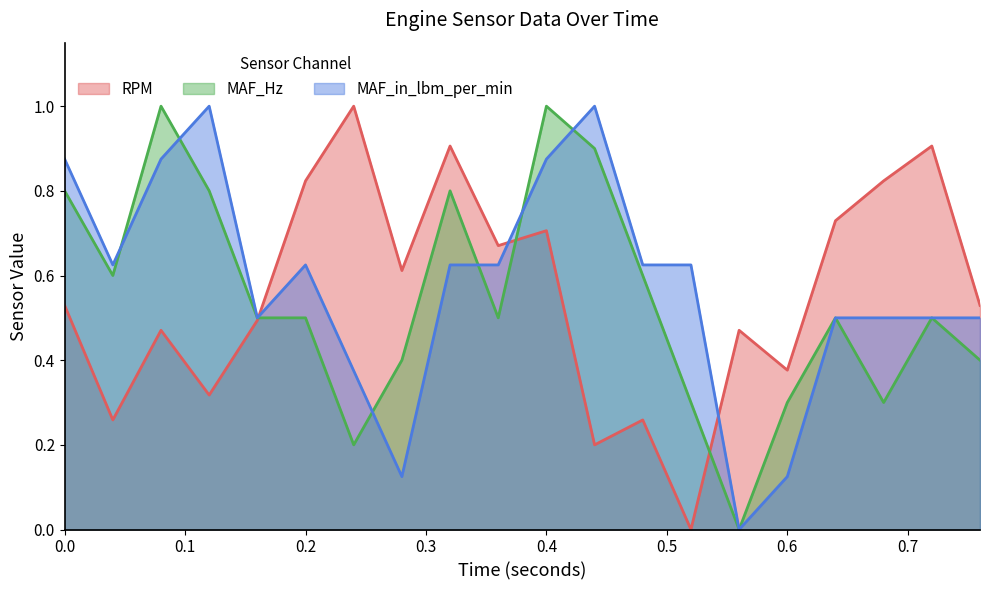

The value of MAF_in_lbm_per_min at 0.24 is 0.4. True or false?

True